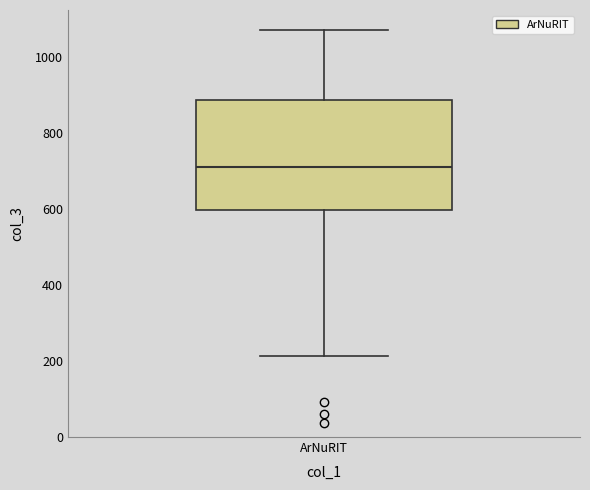

Transcribe this box plot: give where the median line is, the range the box spans, and where the two whiskers end, as read against the y-axis. The values are not printed on the chart, so give them approximately, as read against the axis.

median 720, box 600 to 880, whiskers 220 to 1080